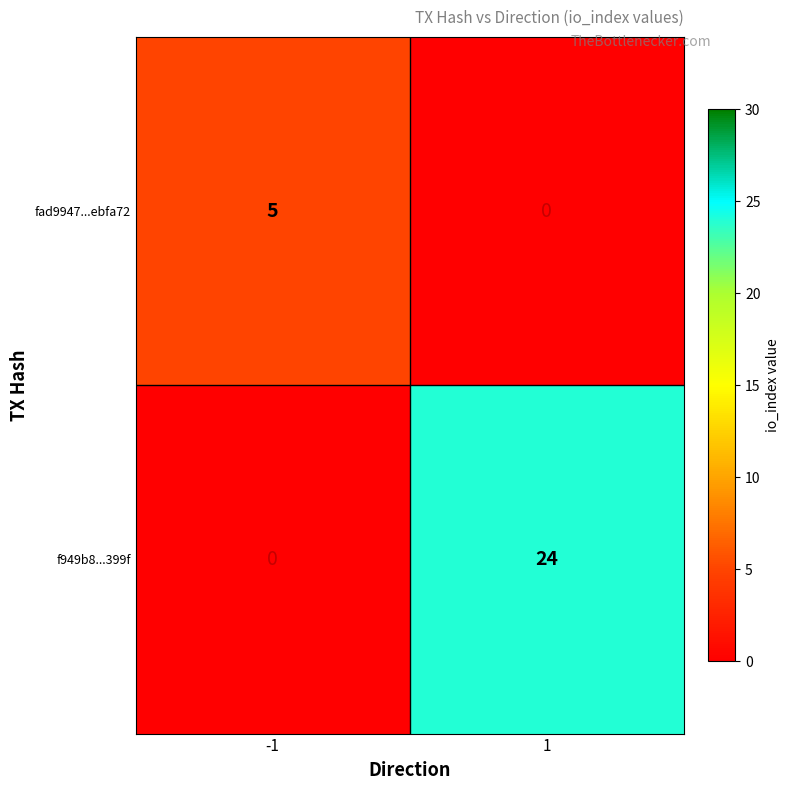

Reading left to right, list all the values displayed in this chart.

fad9947...ebfa72: 5	0
f949b8...399f: 0	24